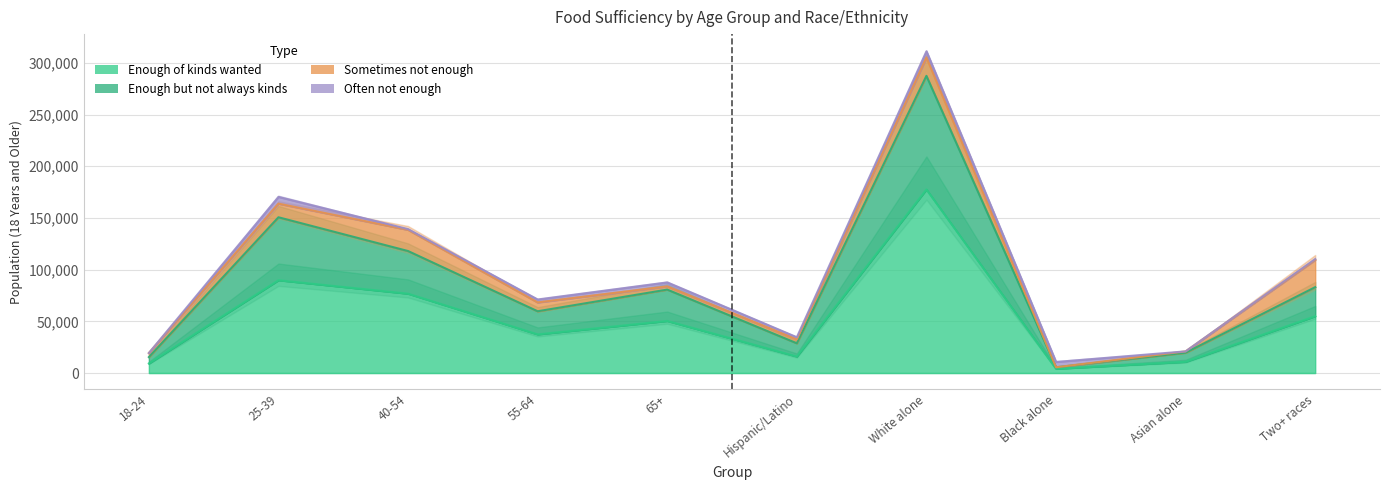

Where is Enough but not always kinds nearest to the value 146531?

25-39